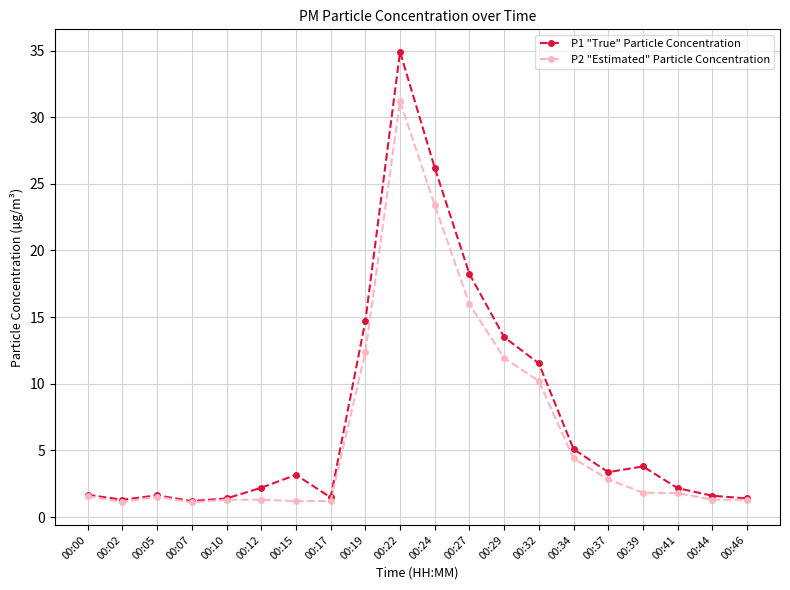

What is the difference between the P1 "True" Particle Concentration values at 00:12 and 00:27?

16.0